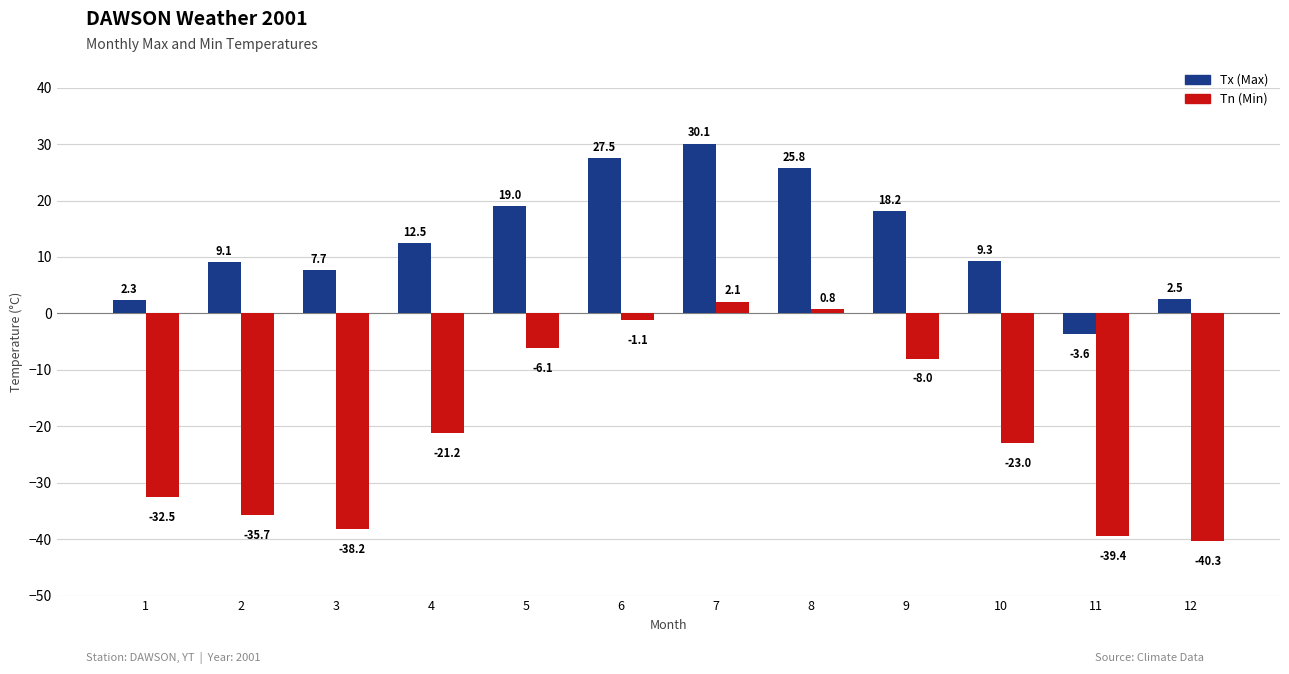

How many data points does each series have?

12